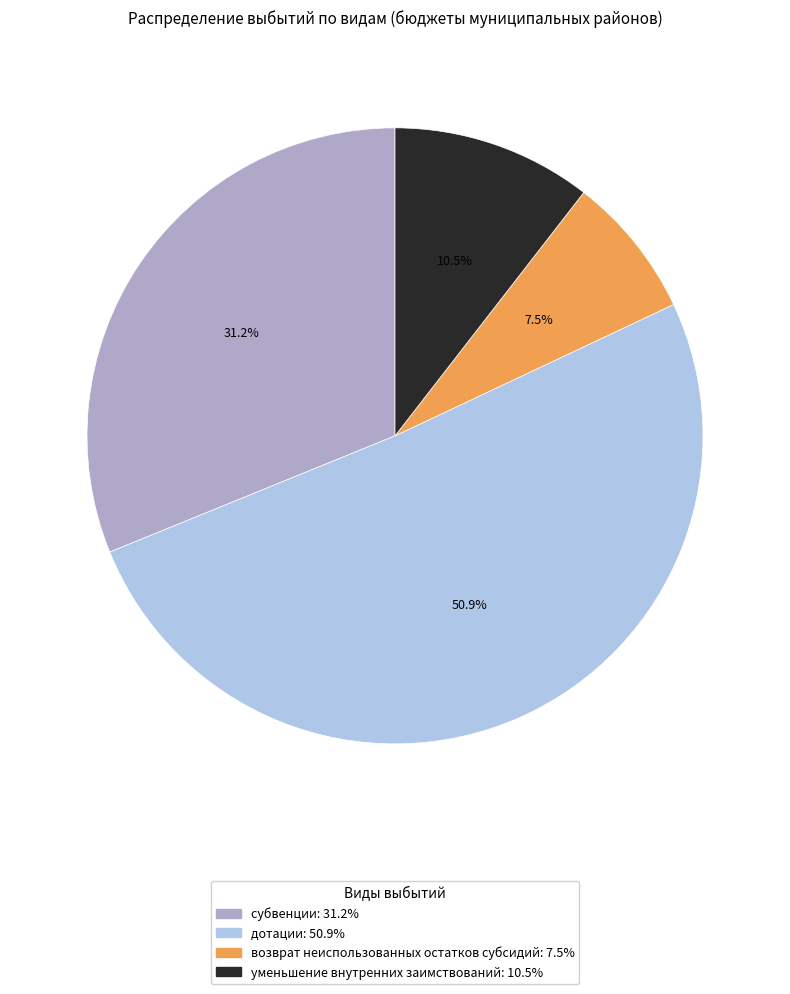

Is the sum of возврат неиспользованных остатков субсидий and субвенции greater than half?

No